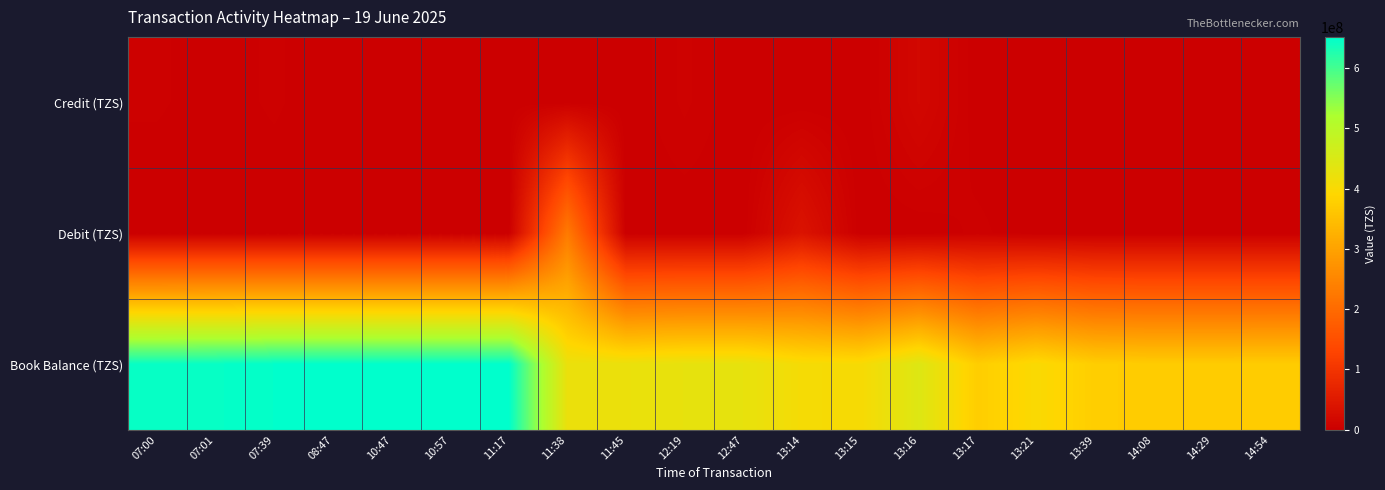

At how many categories does at least one series exceed 85264425?

20